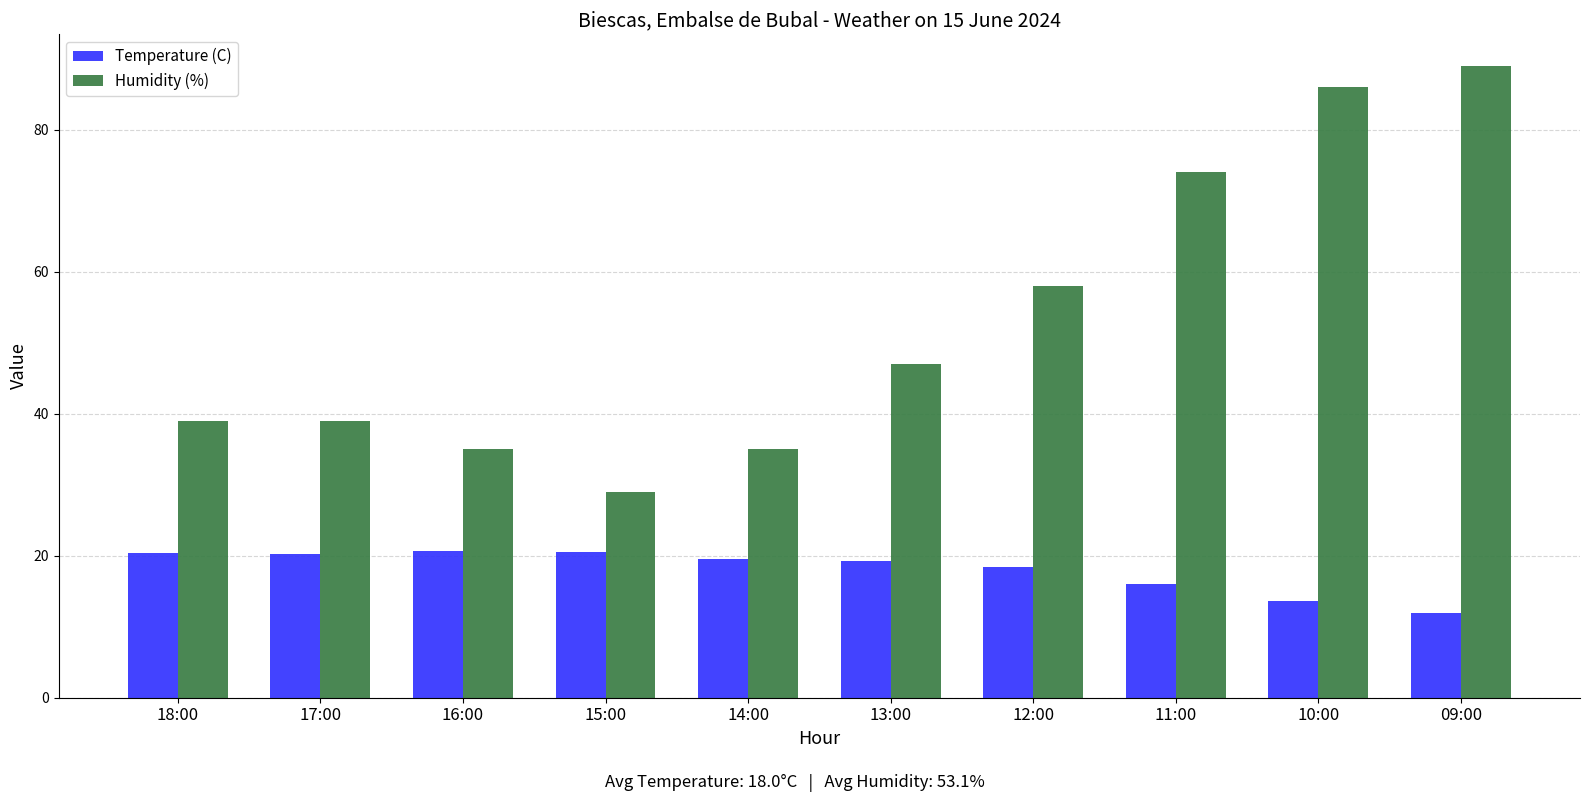

What value does the Temperature (C) series have at 11:00?

16.0